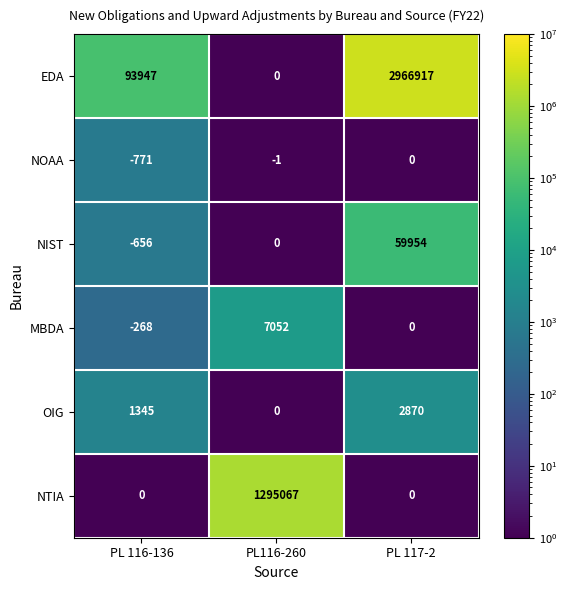

What is the minimum value shown in the chart?

-771